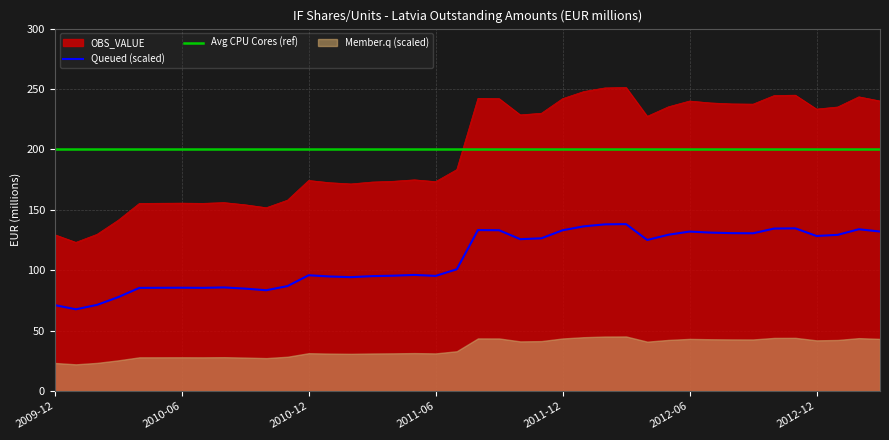

Where is the first local maximum?

2010-06